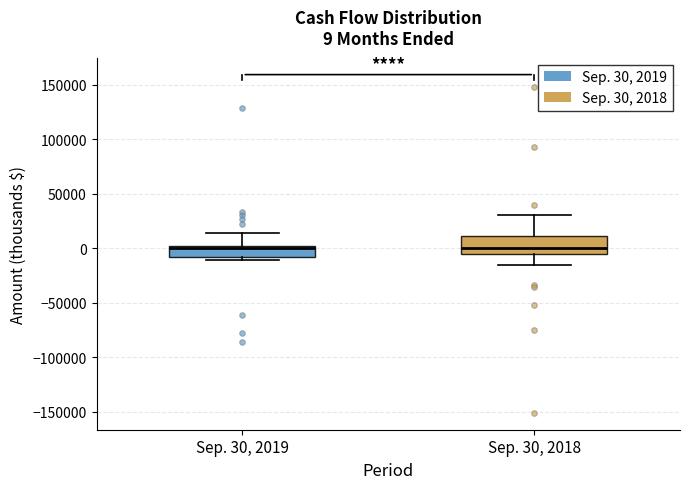

Which box is the tallest, from its lower edge to its upper edge?

Sep. 30, 2018